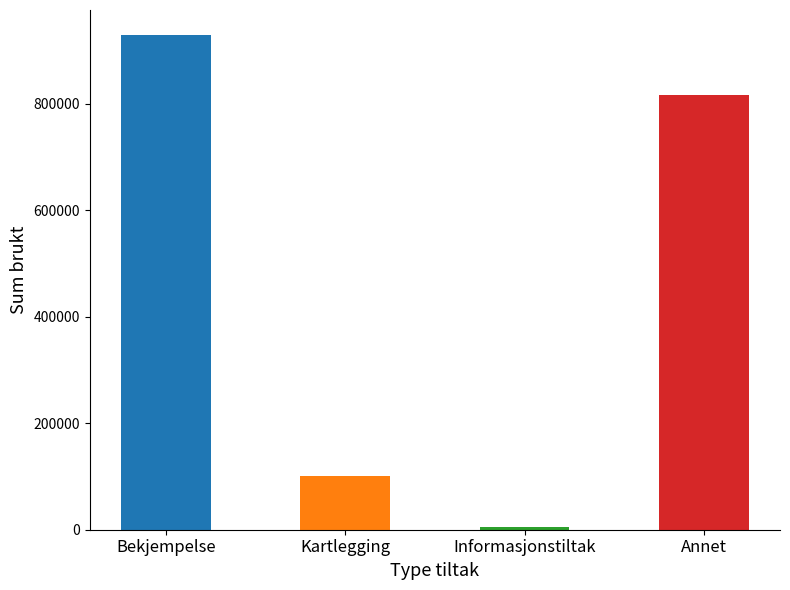

Where is the data nearest to the value 467037?

Annet